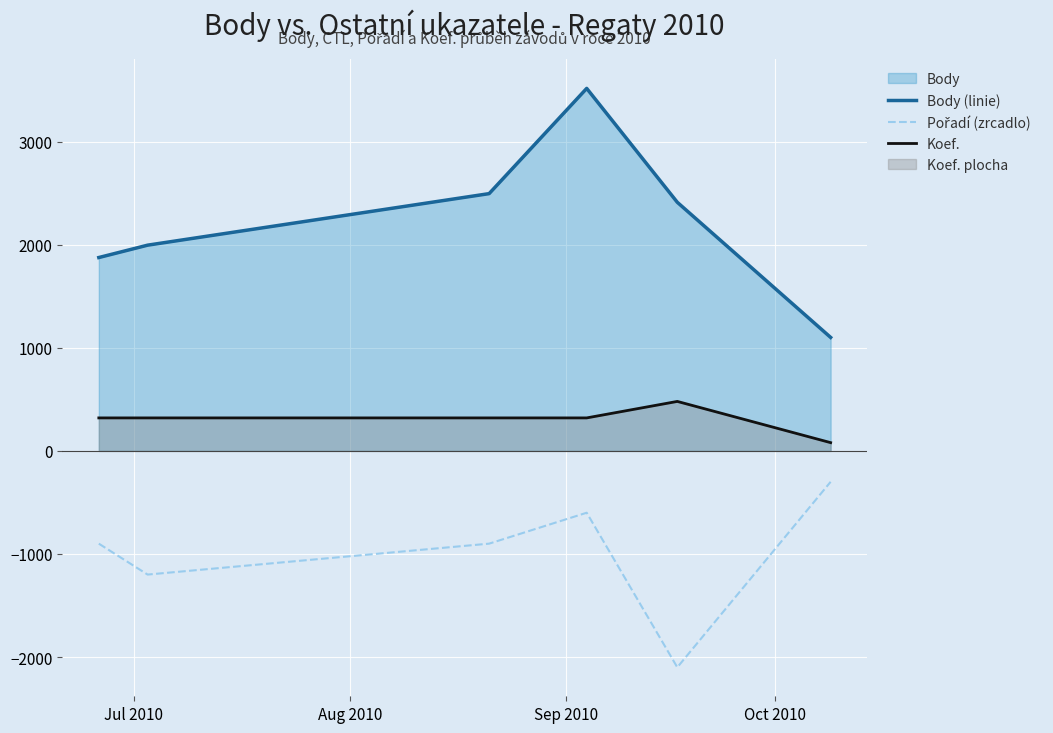

Which series has the widest spread of values?

Body (linie)